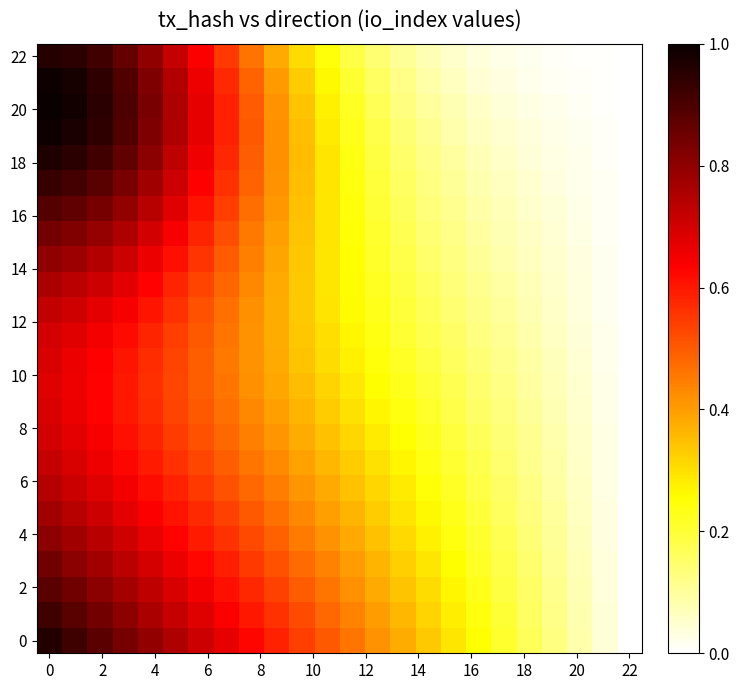

Count the number of data series in this chart.

24